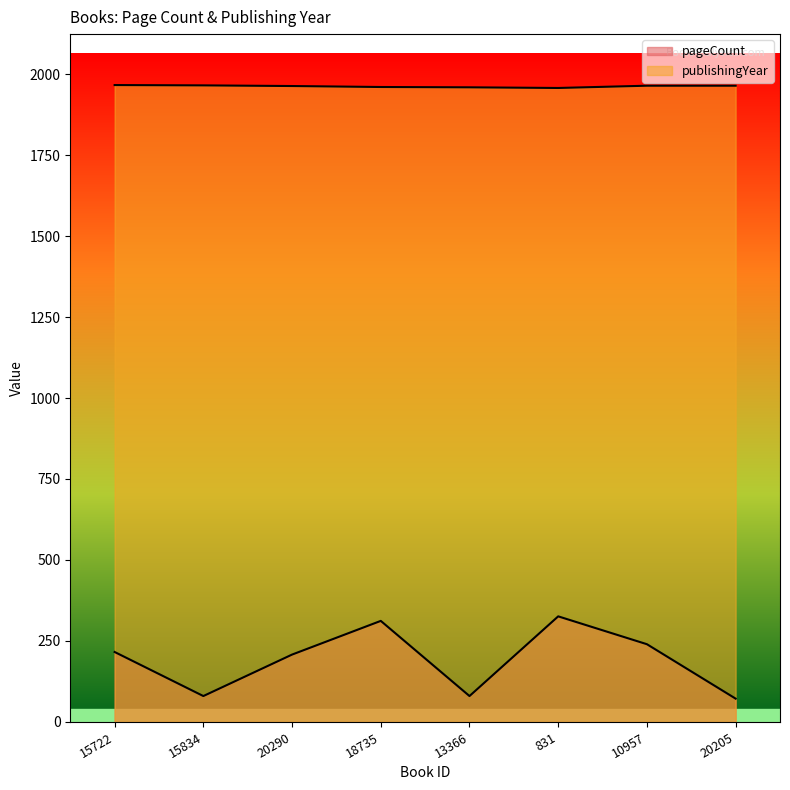

Count the number of data series in this chart.

2